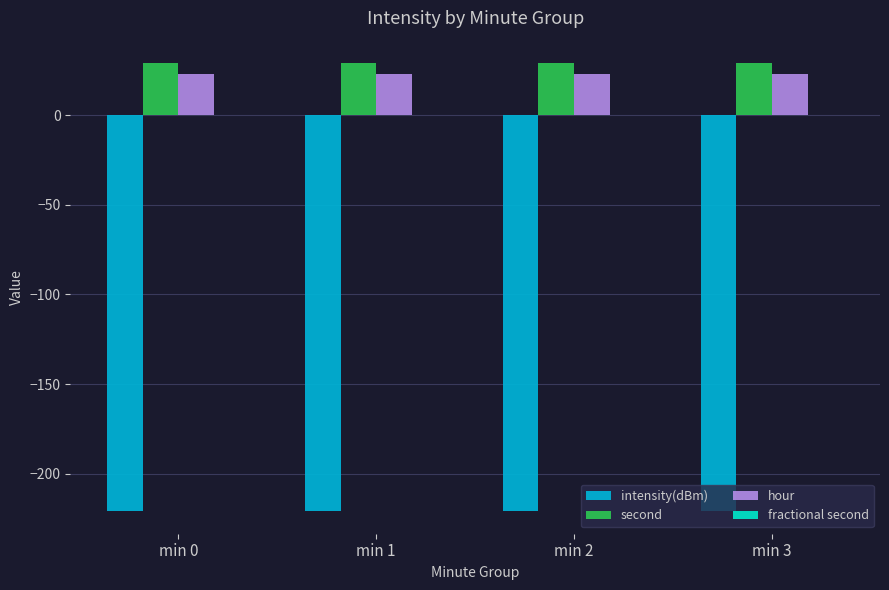

Is it true that intensity(dBm) equals -358.3 at min 3?

False